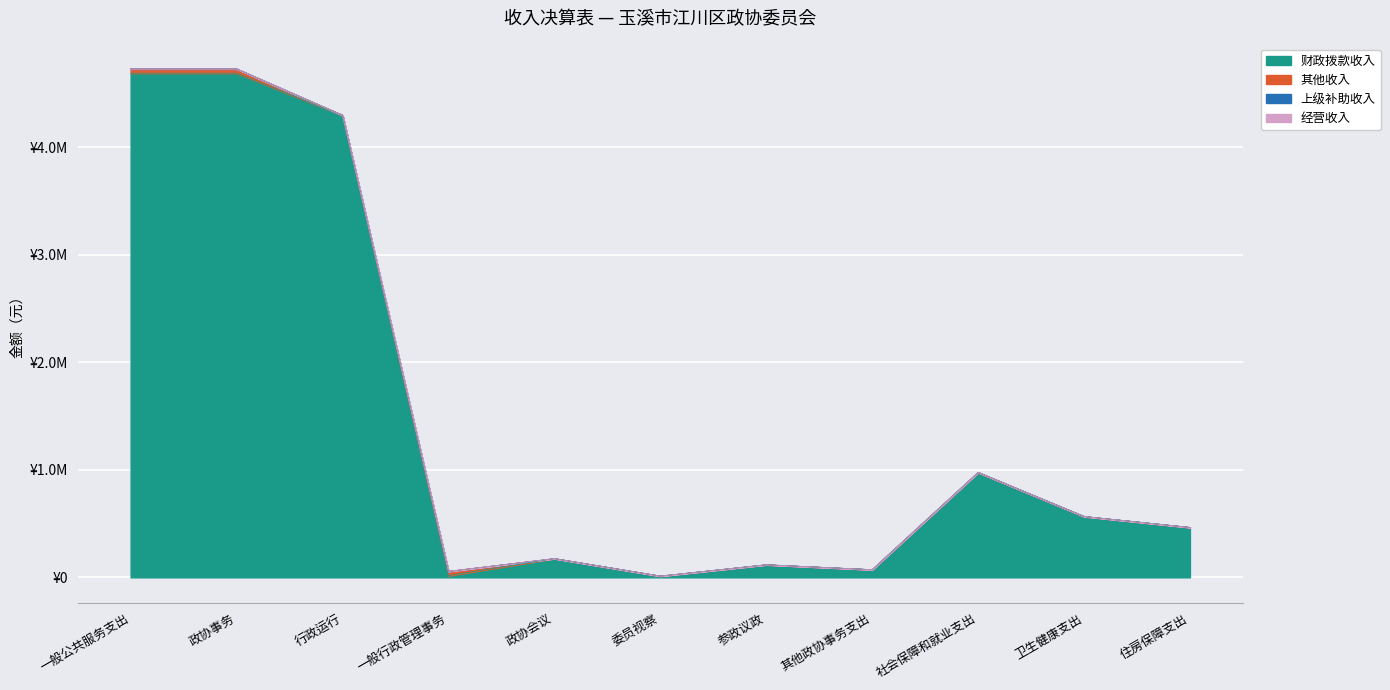

What is the sum of the 财政拨款收入 values at 住房保障支出 and 社会保障和就业支出?

1439368.4